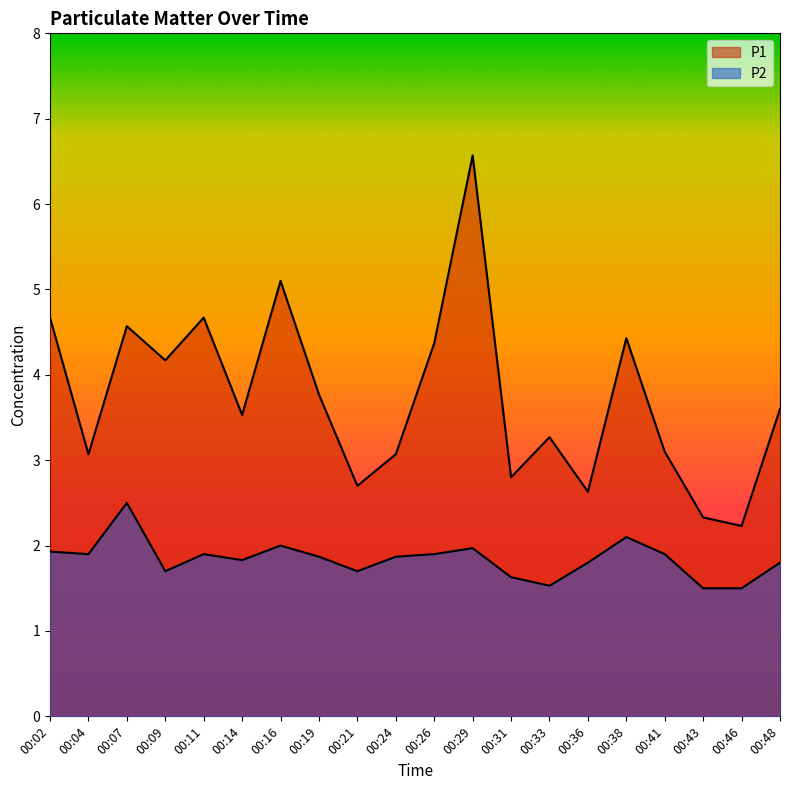

Reading right to left, transcribe all the data shown in this chart.

P1: 3.6	2.2	2.3	3.1	4.4	2.6	3.3	2.8	6.6	4.4	3.1	2.7	3.8	5.1	3.5	4.7	4.2	4.6	3.1	4.7
P2: 1.8	1.5	1.5	1.9	2.1	1.8	1.5	1.6	2.0	1.9	1.9	1.7	1.9	2.0	1.8	1.9	1.7	2.5	1.9	1.9